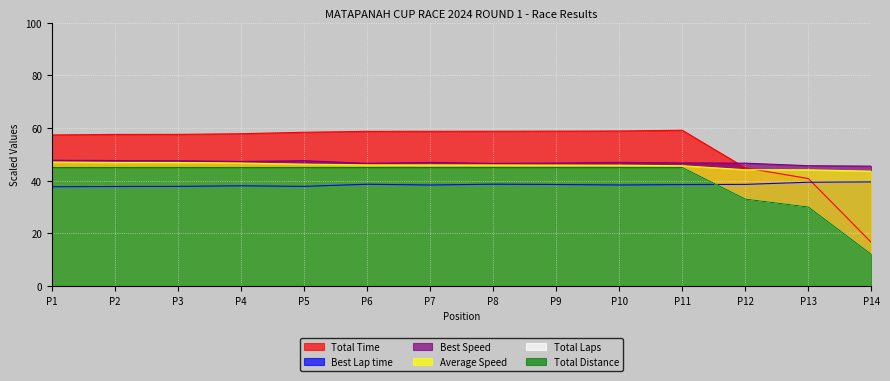

Does the chart display data point markers on the line(s)?

No